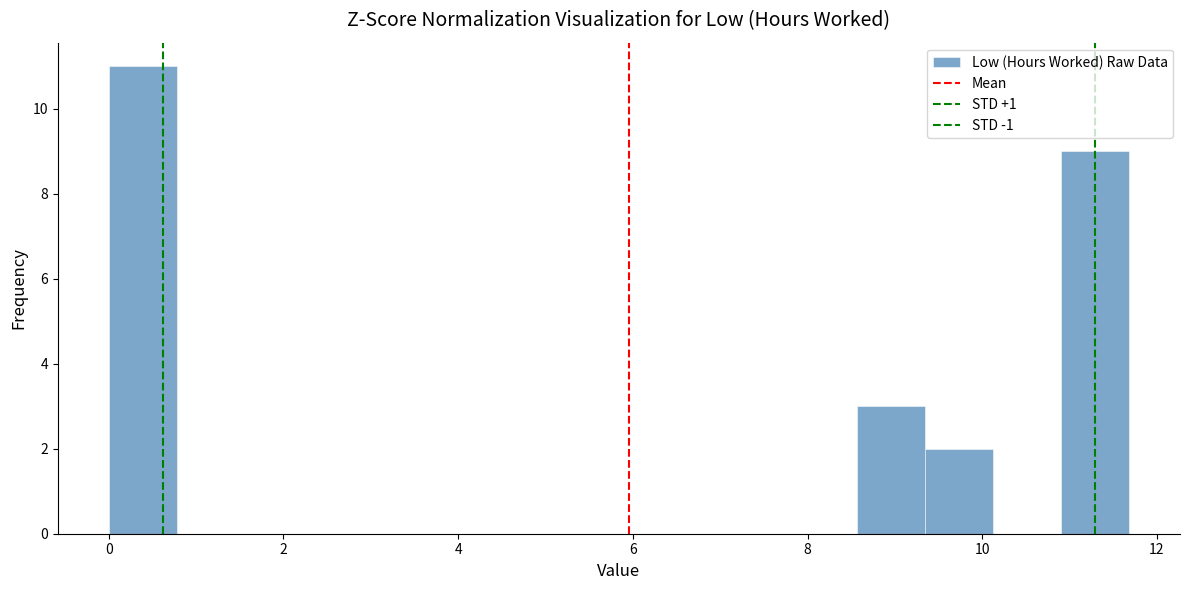

Read against the x-axis, roughly where is the centre of the tallest bar?

0.4